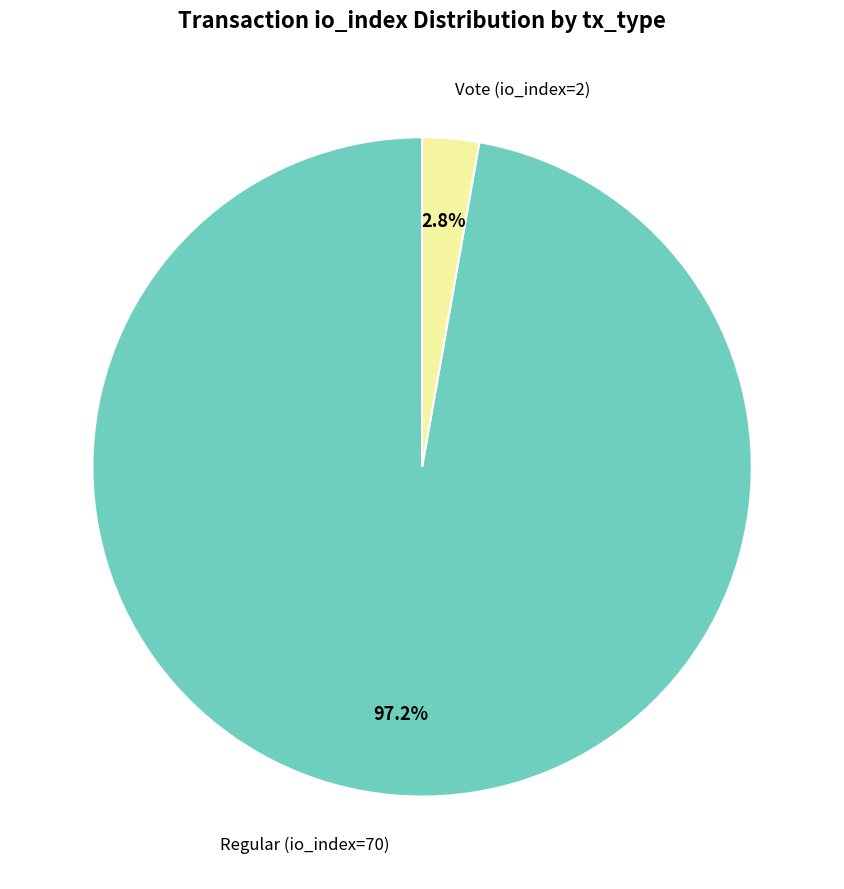

Which slice is the smallest?

Vote (io_index=2)